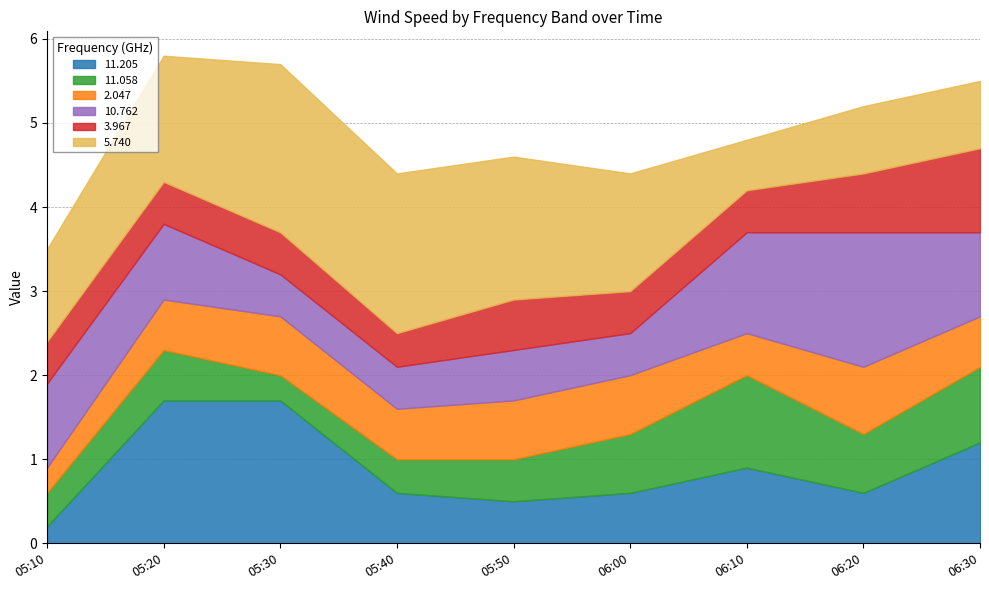

At which category does 5.740 reach its first local valley?

2007/10/31 06:10